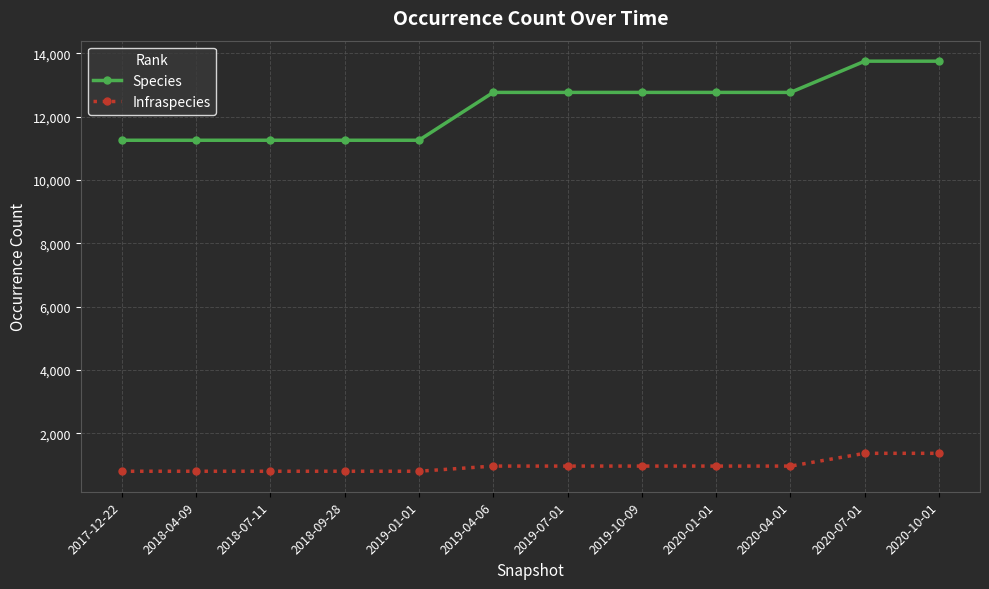

Rank the series by their average value, from lowest to highest.

Infraspecies, Species